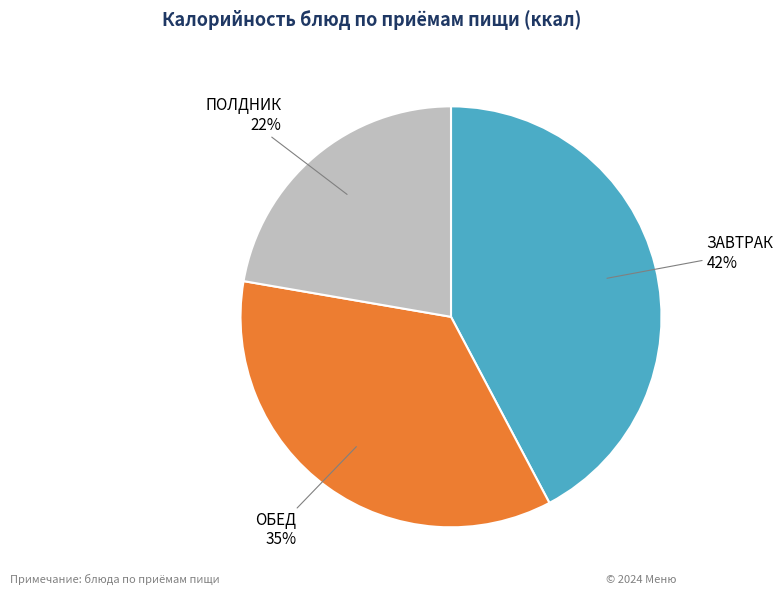

Does any single category account for the majority?

No